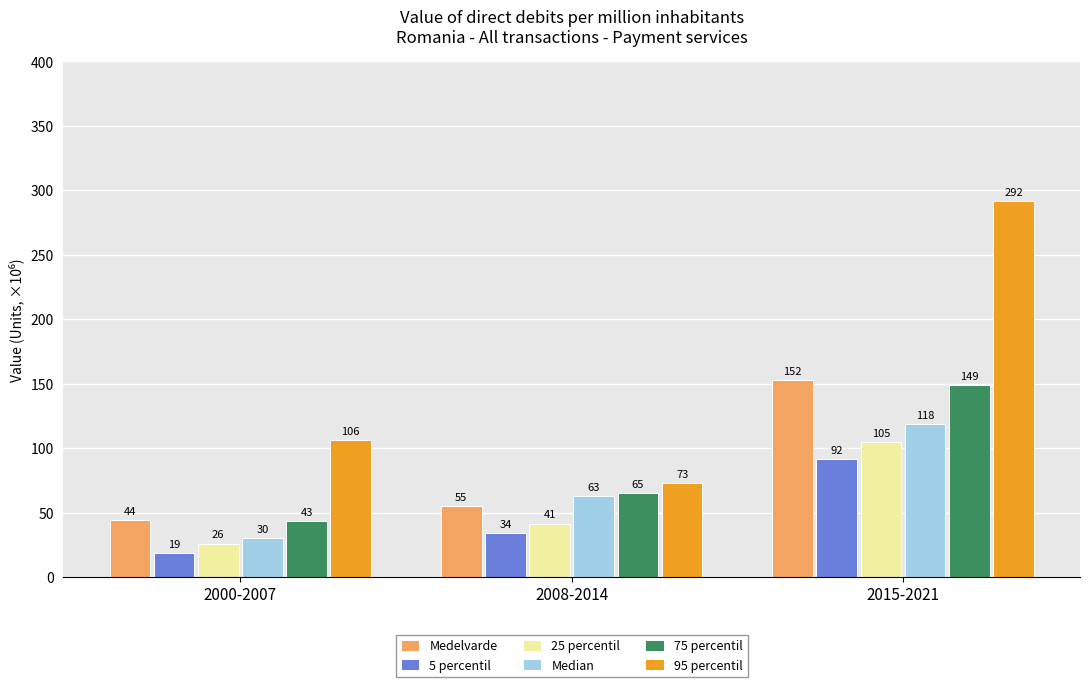

At which label is 75 percentil closest to 96?

2008-2014